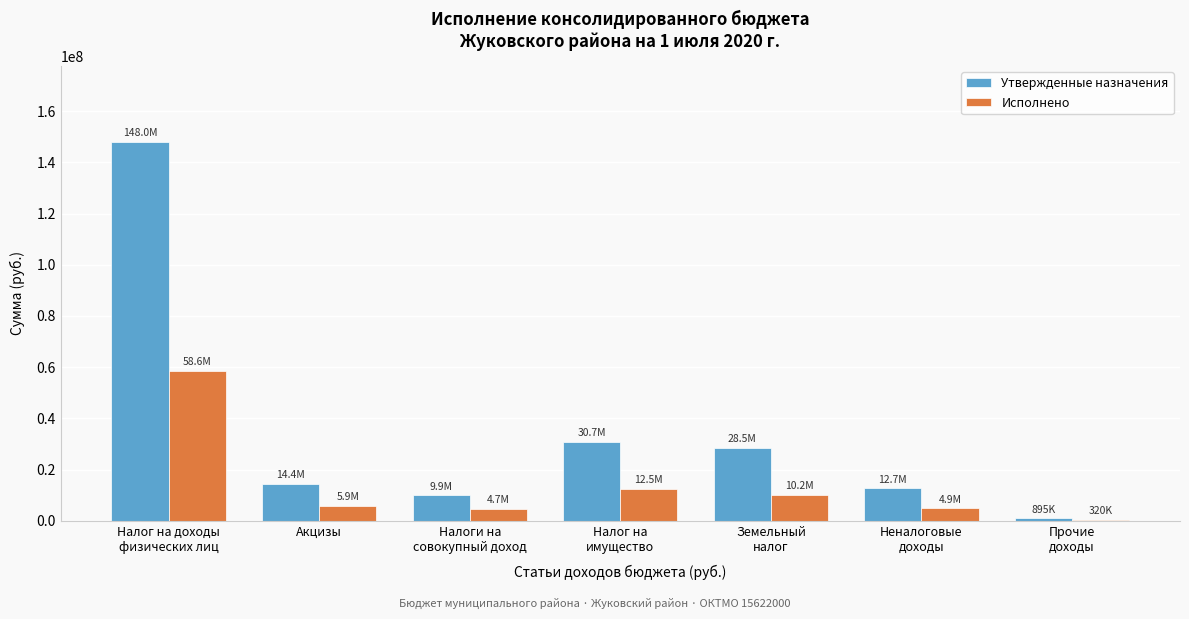

How many groups of bars are there?

7